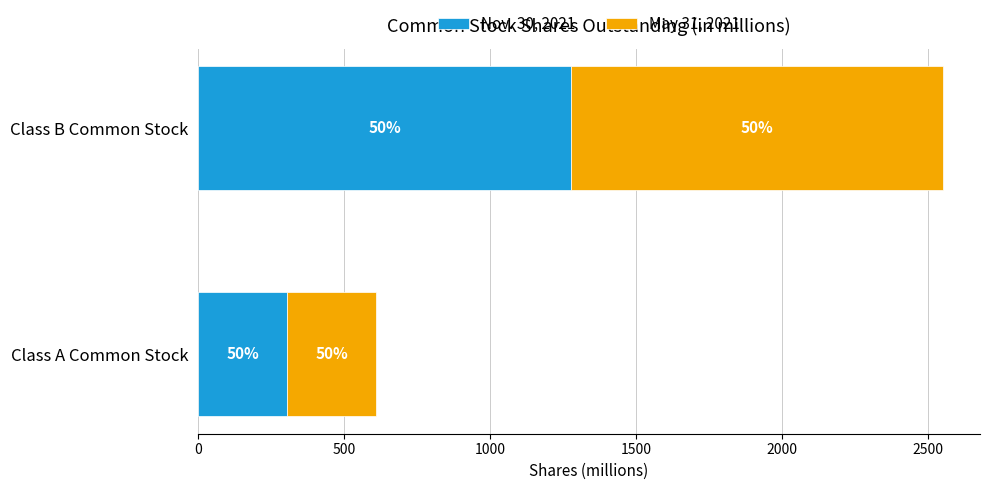

Which series has the largest total across all categories?

Nov. 30, 2021